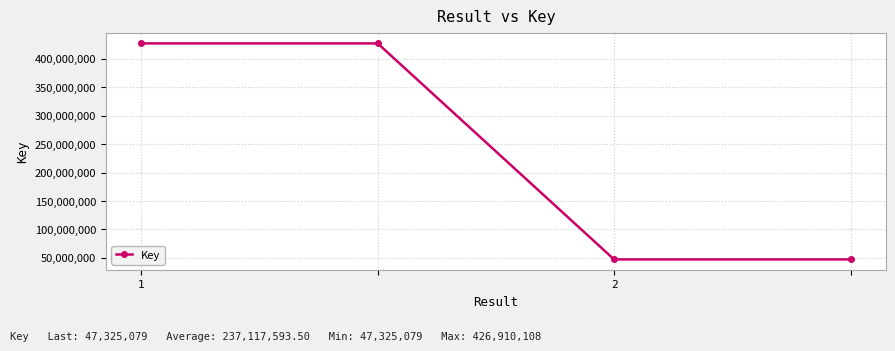

True or false: there are more than 1 points higher than both neighbors.

False